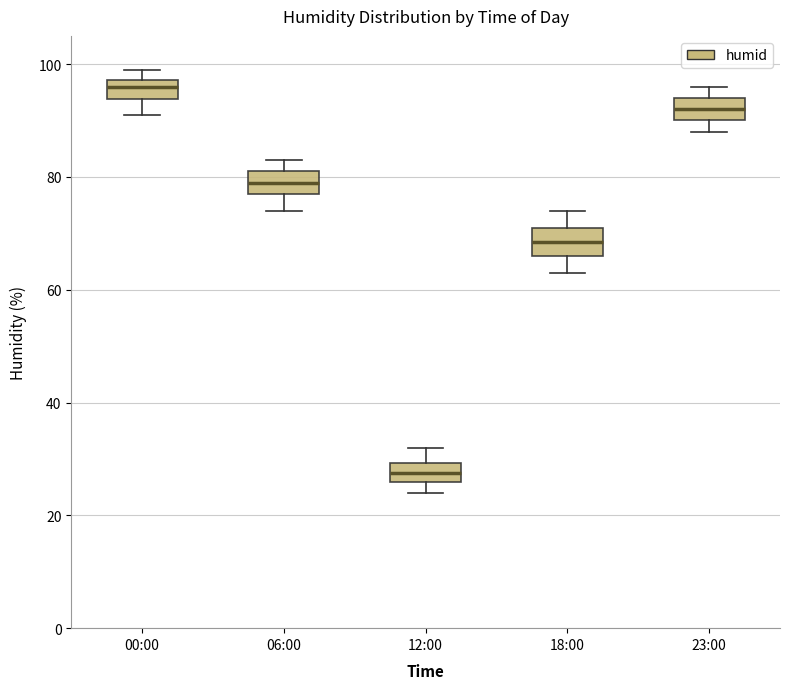

Where is the lower edge of the box for 12:00 on the y-axis? The values are not printed on the chart, so give them approximately, as read against the axis.

26